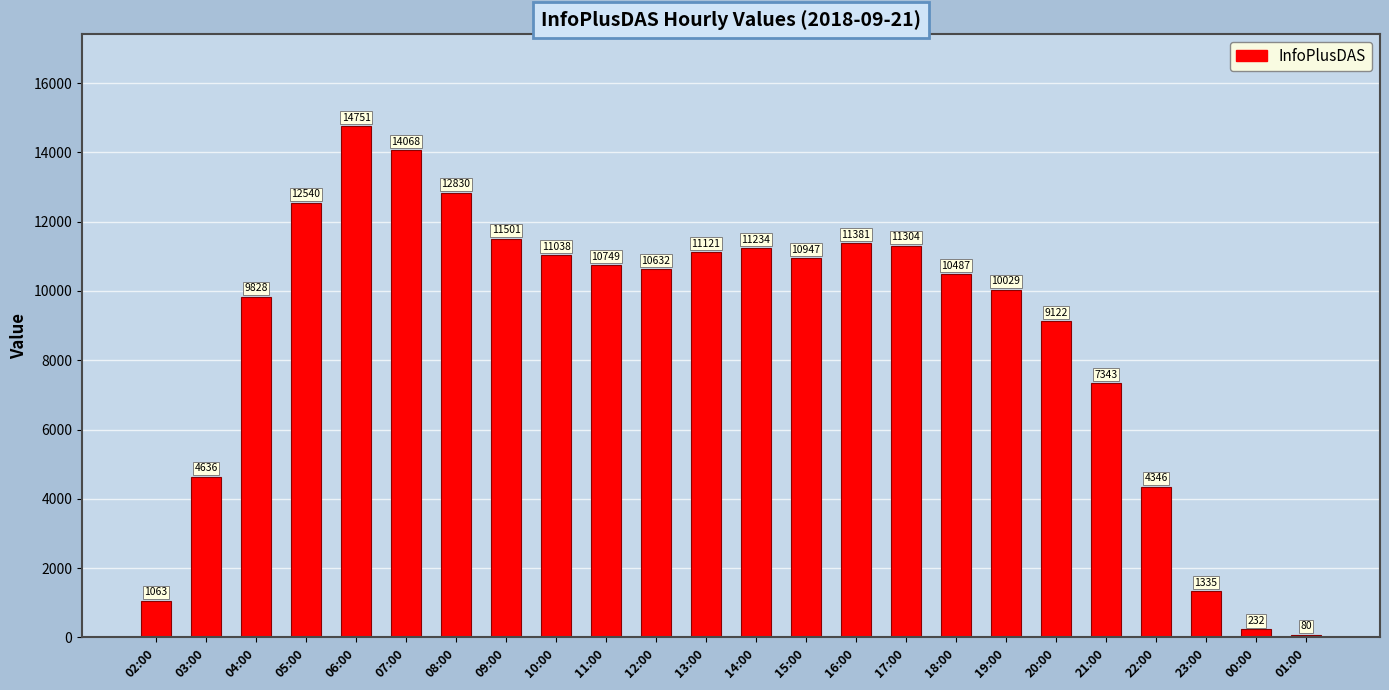

Does the chart contain any negative values?

No